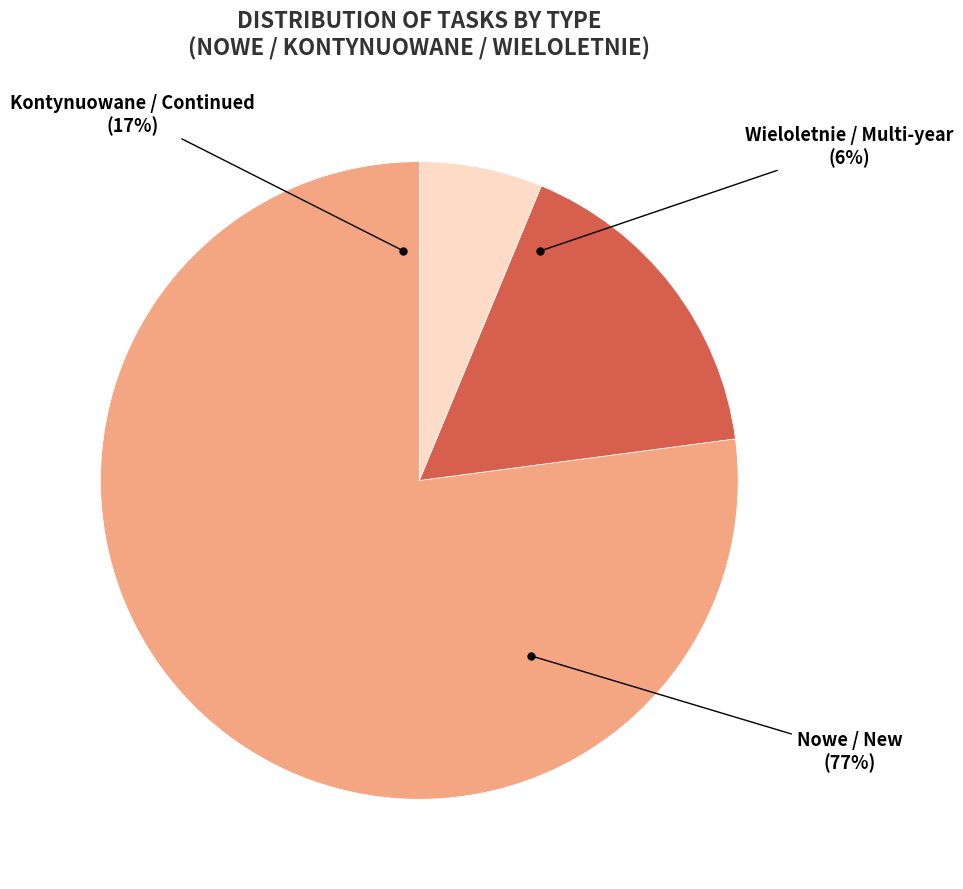

What percentage is the N slice, to the nearest percent?

77%